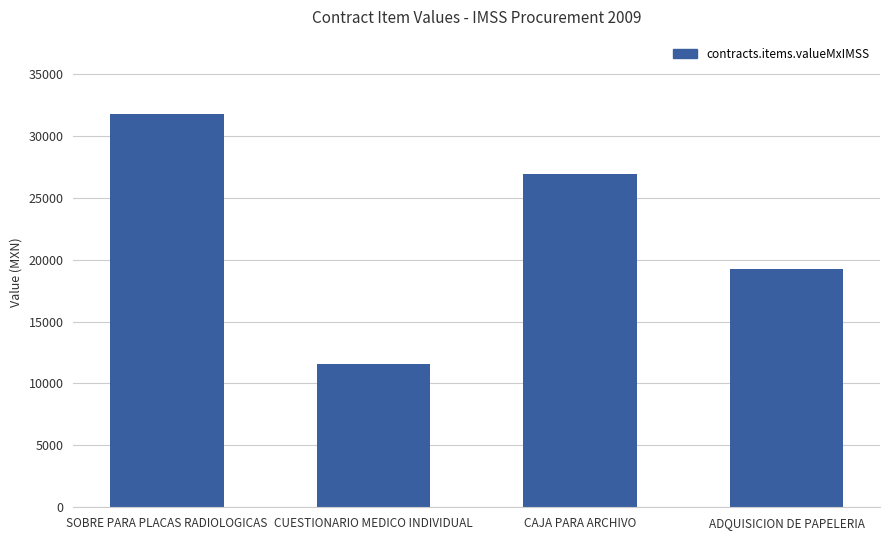

What is the value of the 2nd bar from the left?

11592.0